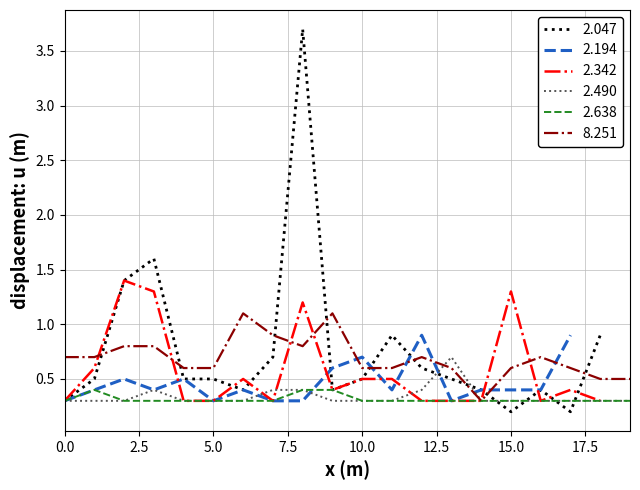

What is the minimum value for 2.490?

0.3